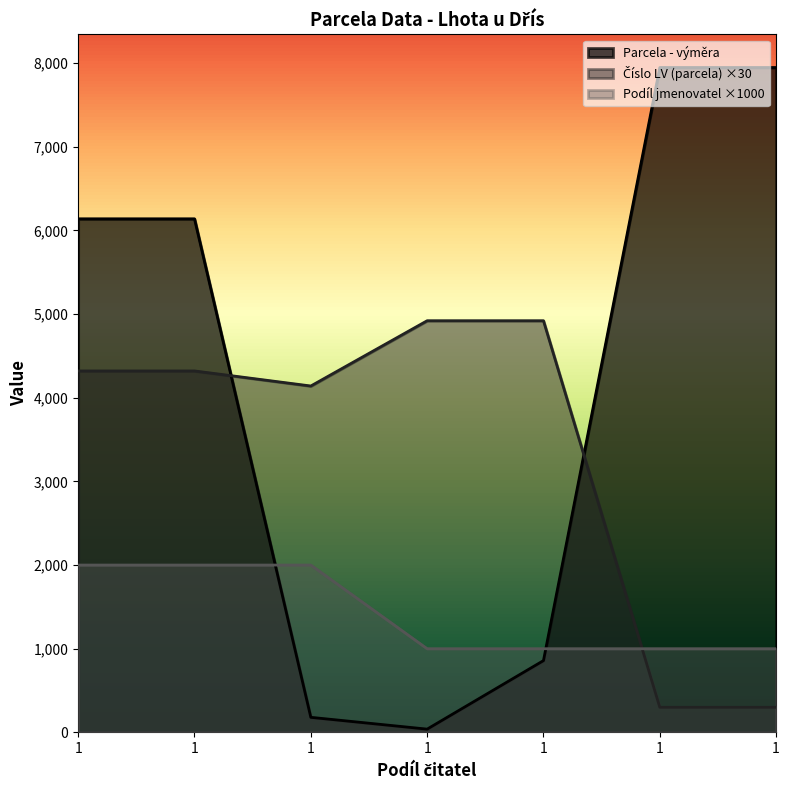

How many Podíl jmenovatel values are between 1000 and 2000?

7